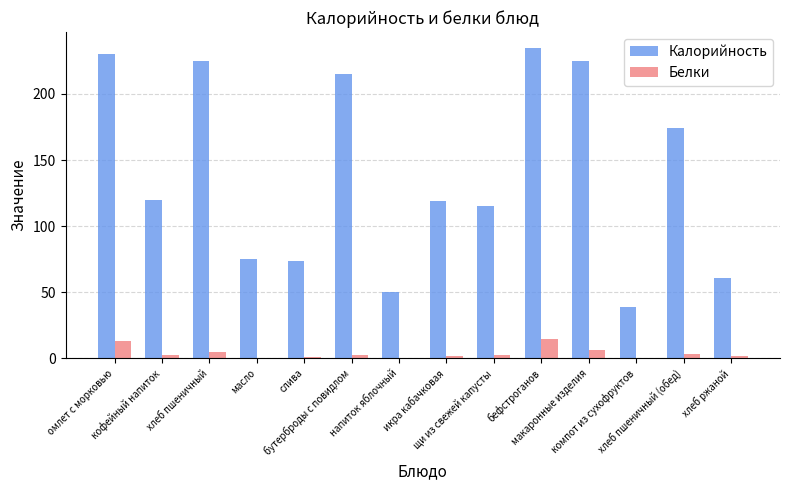

True or false: Белки has a value of 6.1 at макаронные изделия.

True